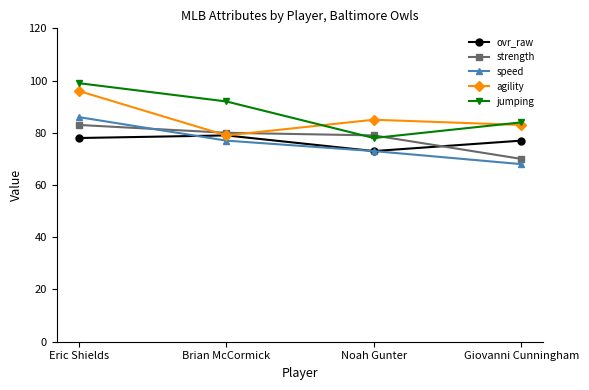

The speed series shows 86 at Eric Shields. True or false?

True